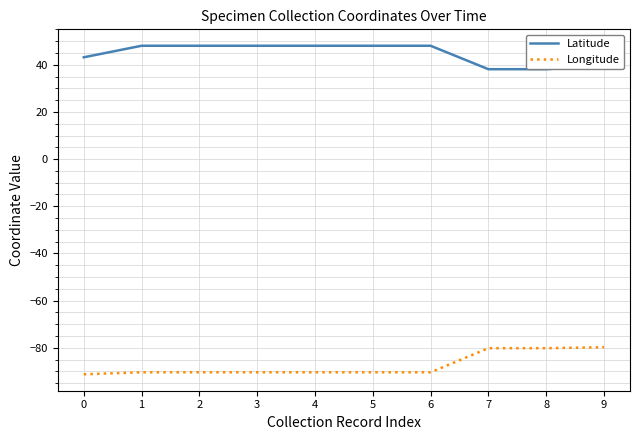

The value of Longitude at 1 is -139.0. True or false?

False